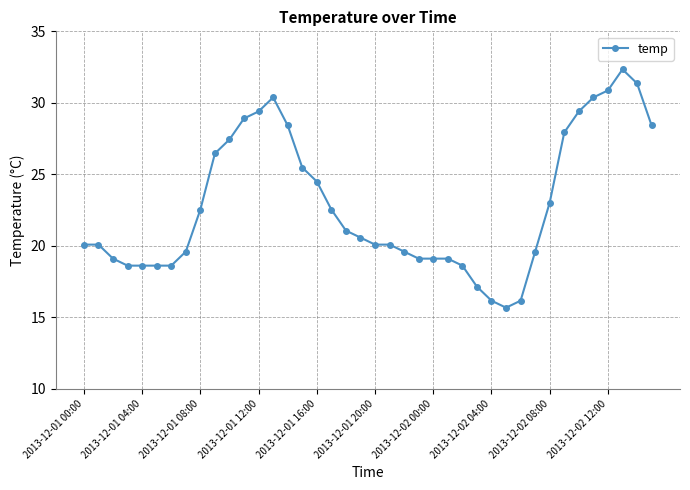

What is the value of the 35th point from the left?

29.4